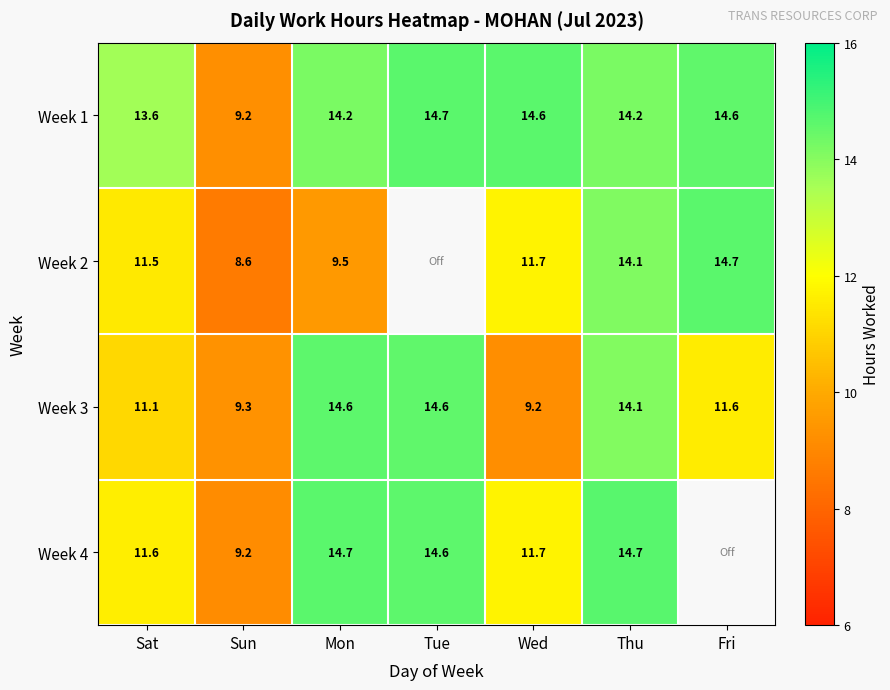

What is the difference between the Week 3 values at Wed and Fri?

2.4